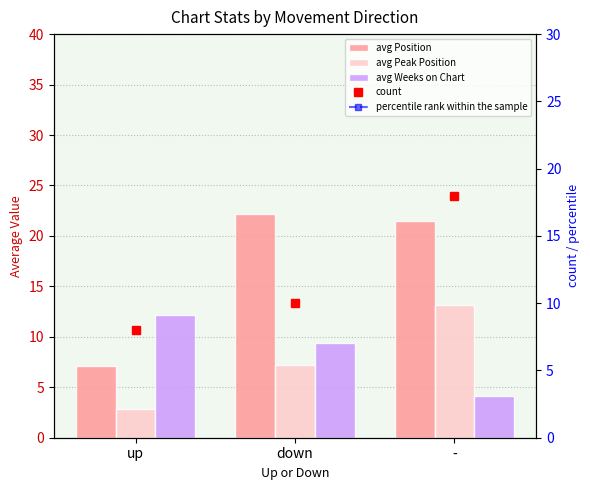

What position from the left is -?

3